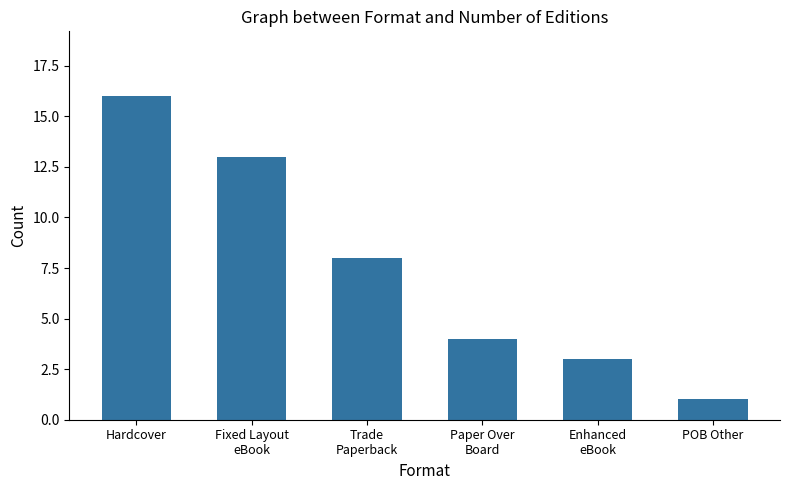

Reading right to left, transcribe all the data shown in this chart.

1	3	4	8	13	16